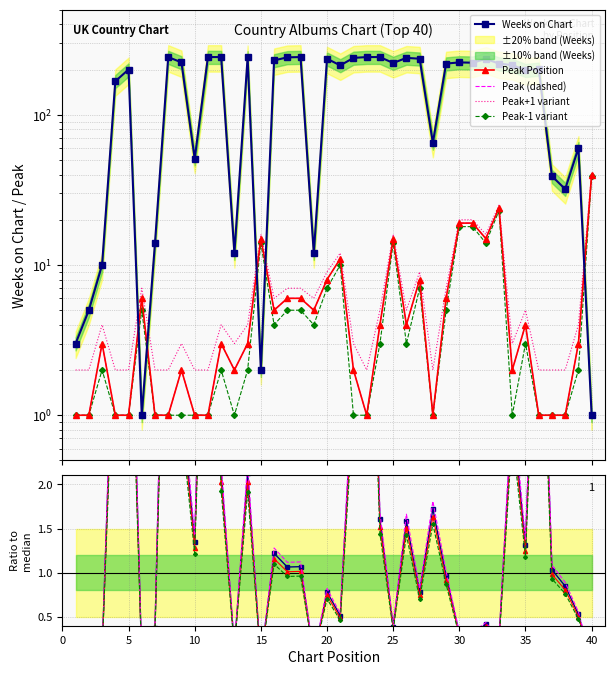

Is the value of Pico at 32 greater than the value of Weeks on Chart at 7?

Yes